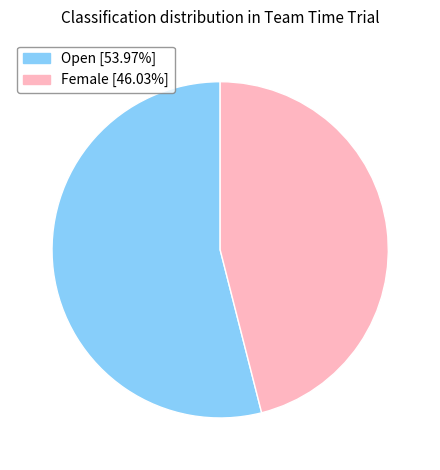

What is the smallest slice in the pie chart?

Female